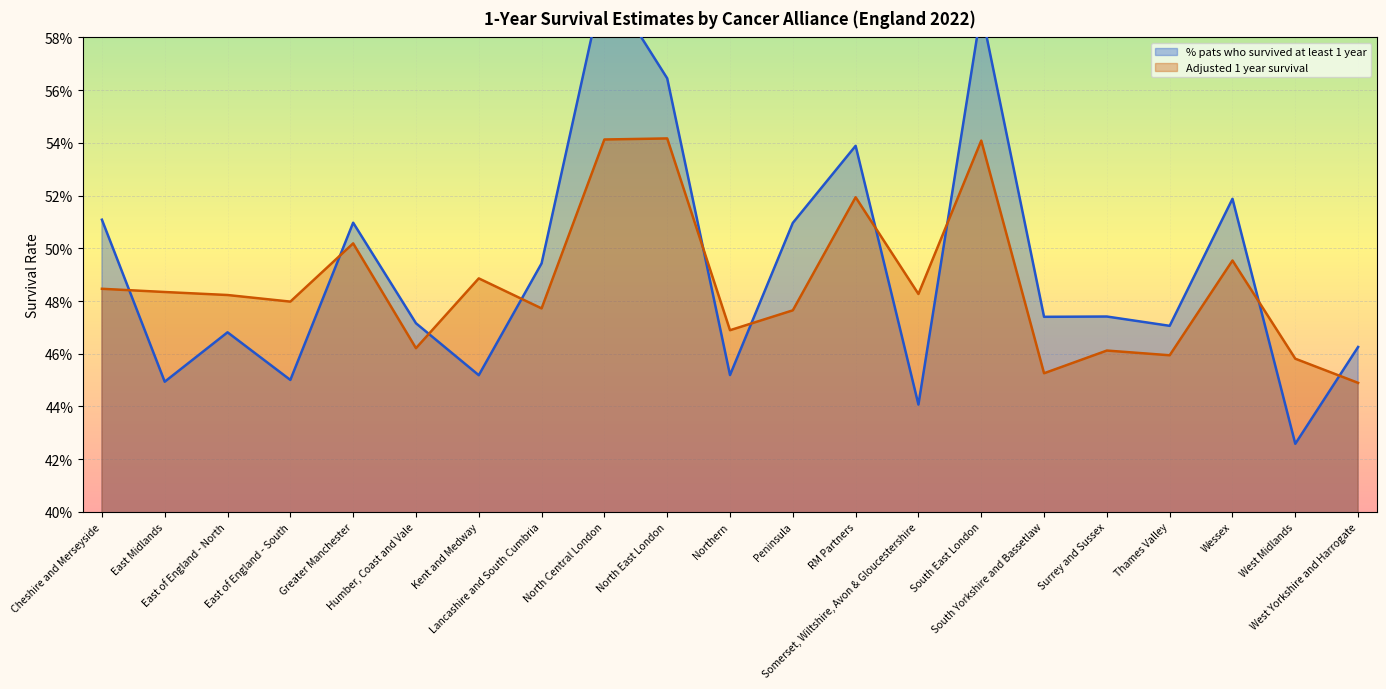

Reading left to right, list all the values displayed in this chart.

% pats who survived at least 1 year: 0.5	0.4	0.5	0.5	0.5	0.5	0.5	0.5	0.6	0.6	0.5	0.5	0.5	0.4	0.6	0.5	0.5	0.5	0.5	0.4	0.5
Adjusted 1 year survival: 0.5	0.5	0.5	0.5	0.5	0.5	0.5	0.5	0.5	0.5	0.5	0.5	0.5	0.5	0.5	0.5	0.5	0.5	0.5	0.5	0.4